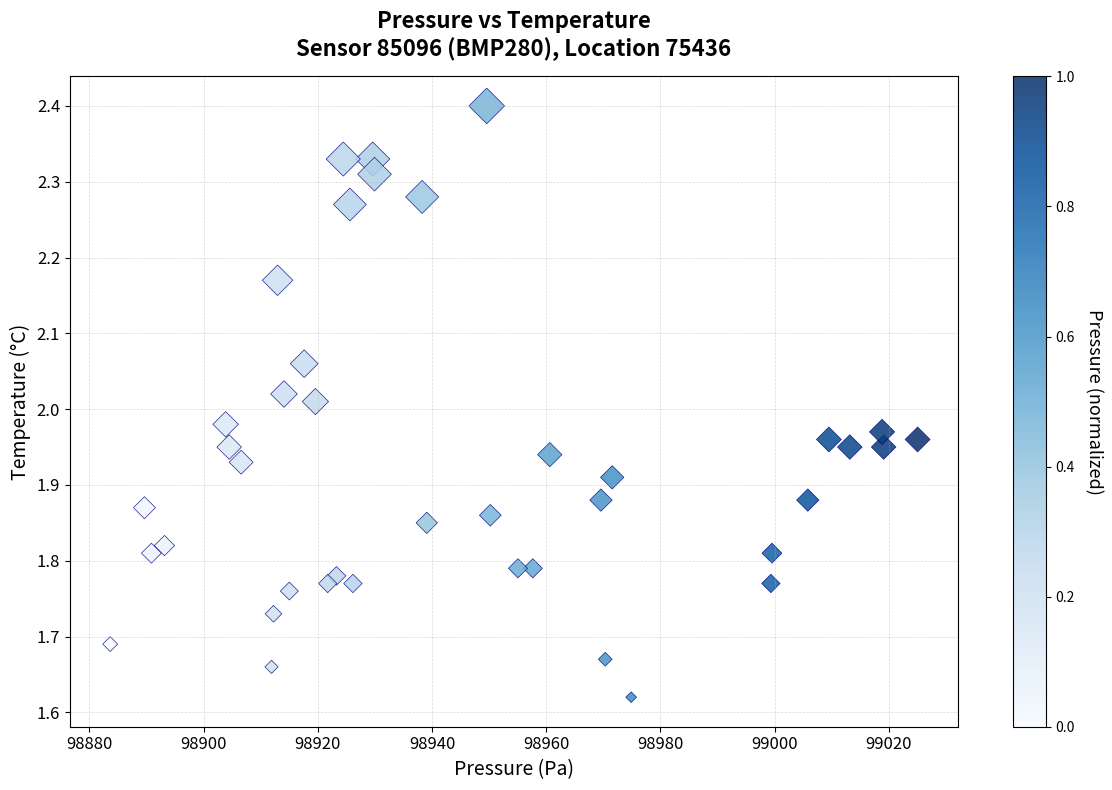

What is the range of Y values (max minus min)?

0.8